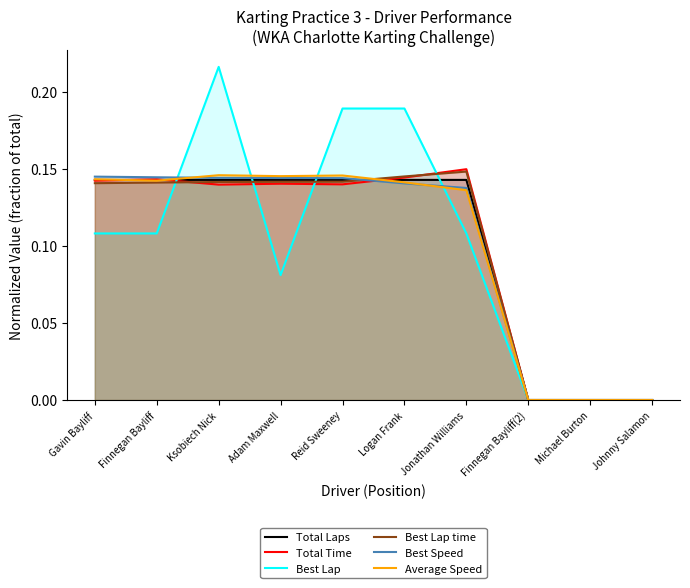

Which series ends up on top after the final intersection of Best Speed and Average Speed?

Best Speed